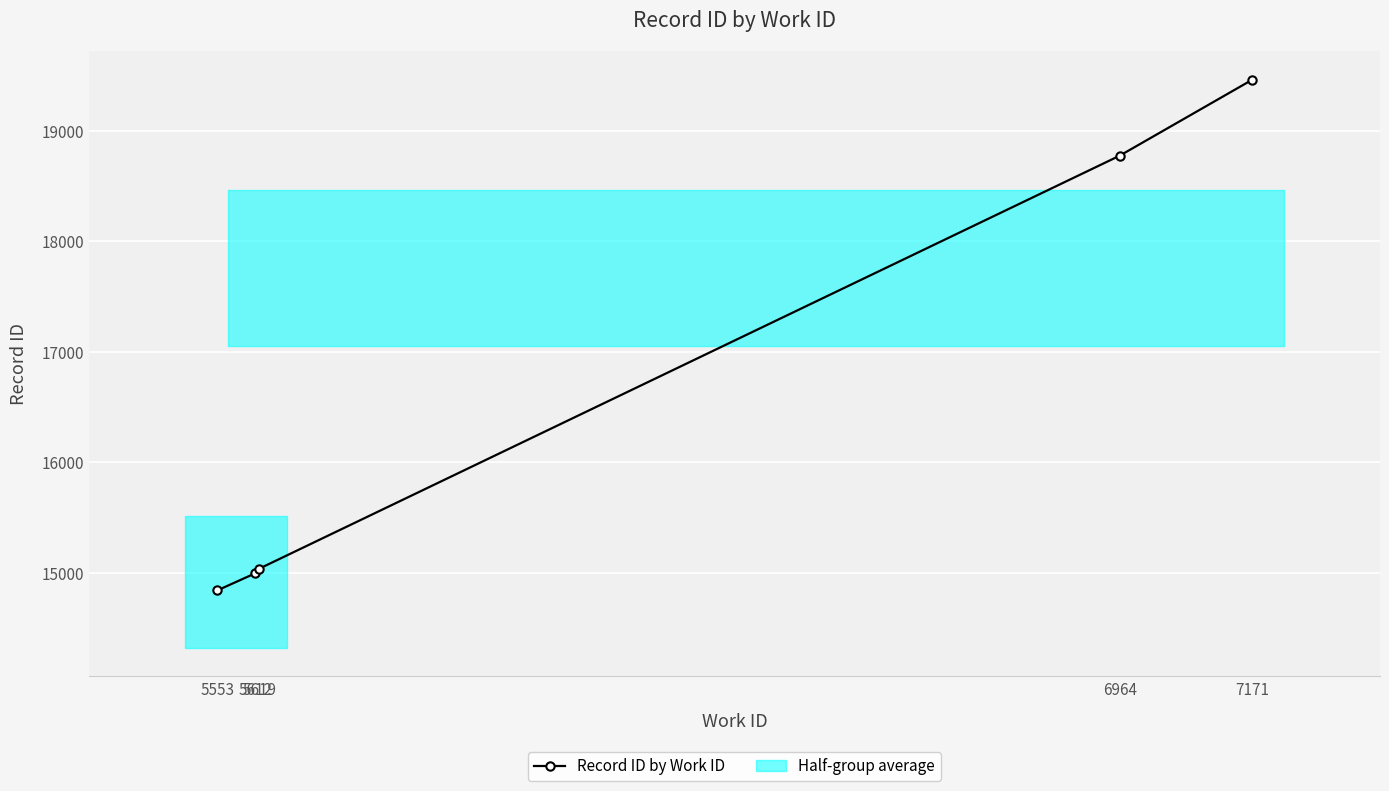

What is the sum of all values?

83103